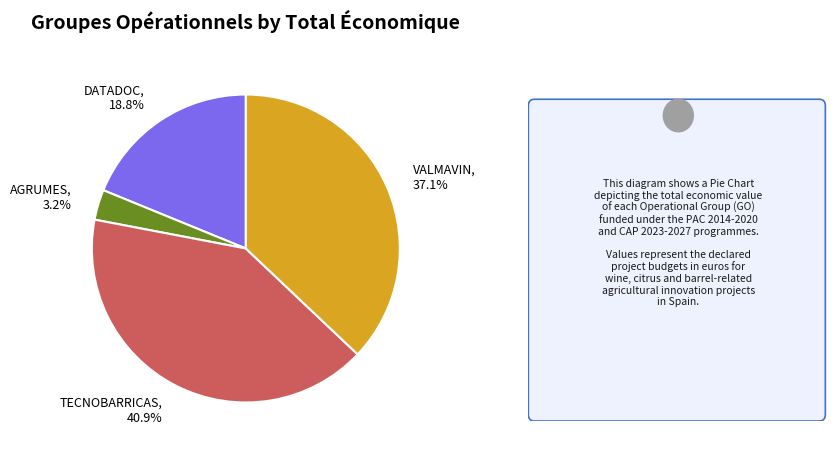

Rank the categories by value from highest to lowest.

TECNOBARRICAS, VALMAVIN, DATADOC, AGRUMES